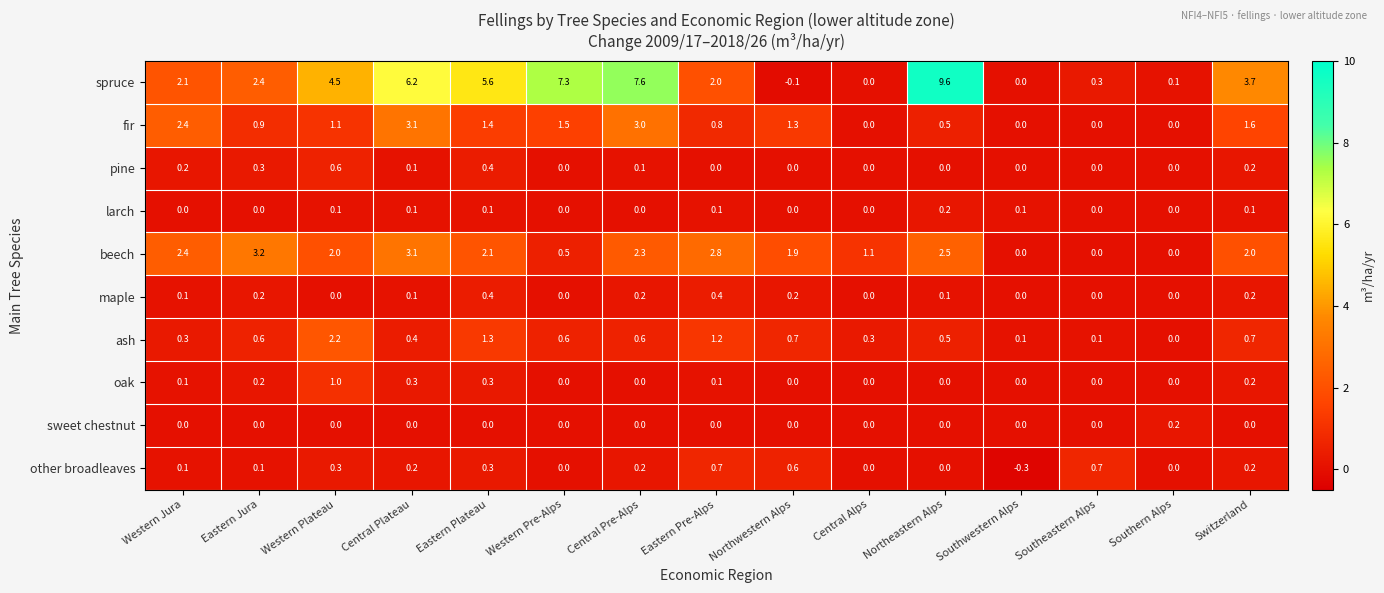

Which category has the lowest value across all series?

Southwestern Alps